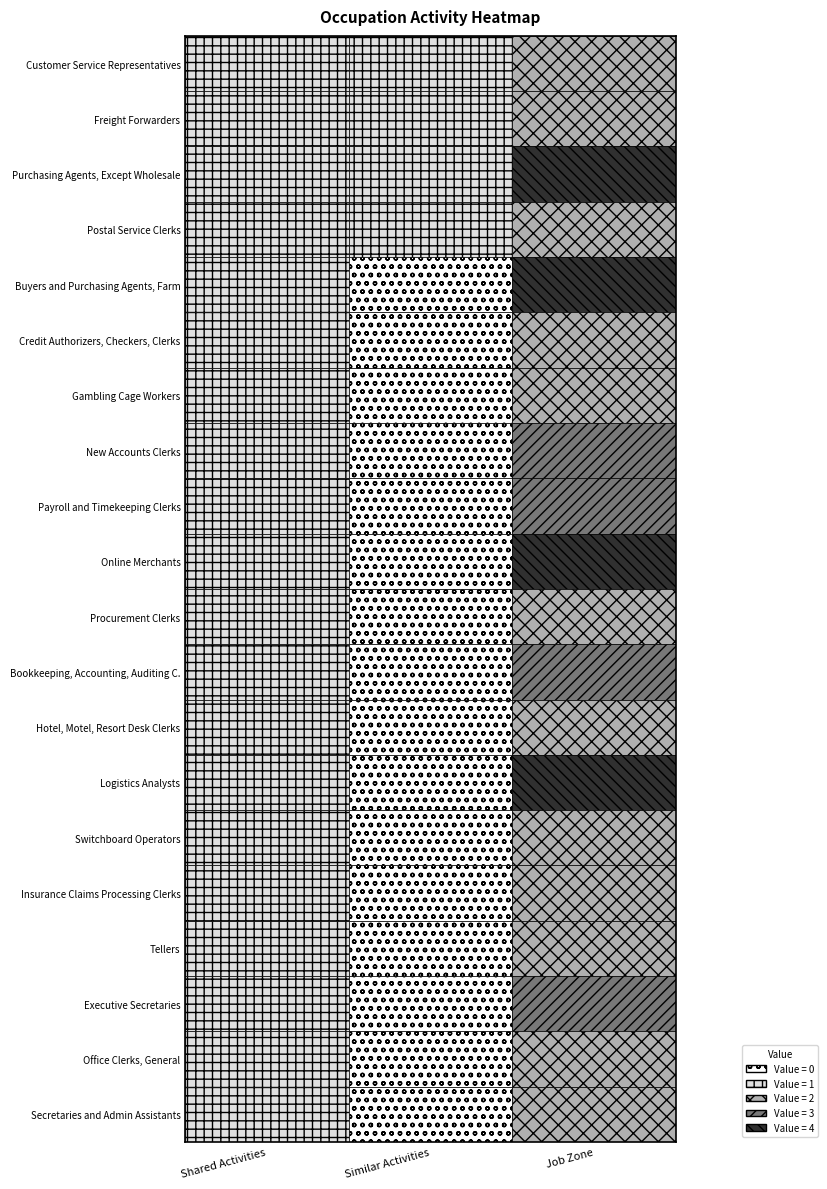

Reading left to right, what are all the values shown in this chart?

Customer Service Representatives: 0=1	1=1	2=2
Freight Forwarders: 0=1	1=1	2=2
Purchasing Agents, Except Wholesale: 0=1	1=1	2=4
Postal Service Clerks: 0=1	1=1	2=2
Buyers and Purchasing Agents, Farm: 0=1	1=0	2=4
Credit Authorizers, Checkers, Clerks: 0=1	1=0	2=2
Gambling Cage Workers: 0=1	1=0	2=2
New Accounts Clerks: 0=1	1=0	2=3
Payroll and Timekeeping Clerks: 0=1	1=0	2=3
Online Merchants: 0=1	1=0	2=4
Procurement Clerks: 0=1	1=0	2=2
Bookkeeping, Accounting, Auditing C.: 0=1	1=0	2=3
Hotel, Motel, Resort Desk Clerks: 0=1	1=0	2=2
Logistics Analysts: 0=1	1=0	2=4
Switchboard Operators: 0=1	1=0	2=2
Insurance Claims Processing Clerks: 0=1	1=0	2=2
Tellers: 0=1	1=0	2=2
Executive Secretaries: 0=1	1=0	2=3
Office Clerks, General: 0=1	1=0	2=2
Secretaries and Admin Assistants: 0=1	1=0	2=2